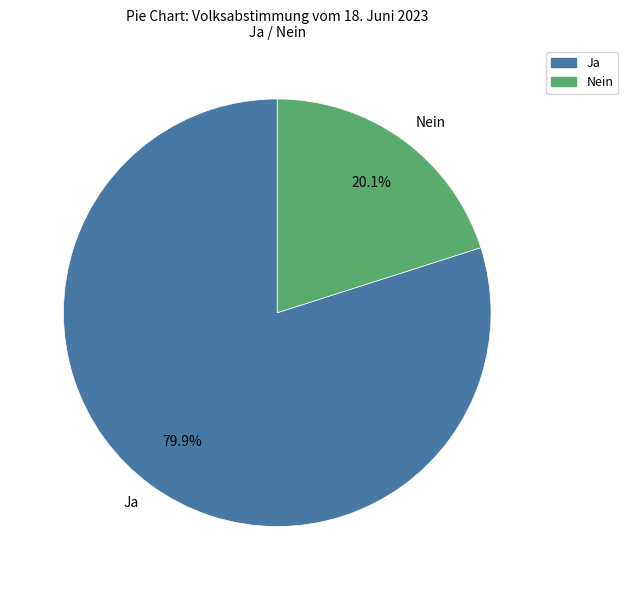

Approximately how many times larger is the value at Ja compared to Nein?

4.0